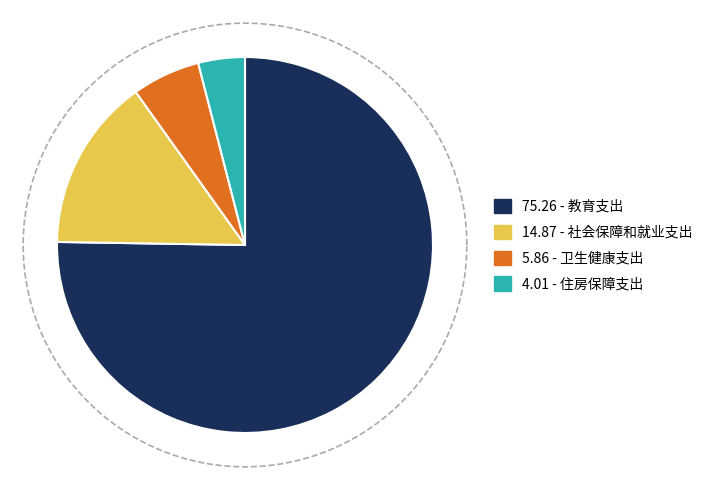

To the nearest percent, what is the difference between the largest and smallest slice percentages?

71%